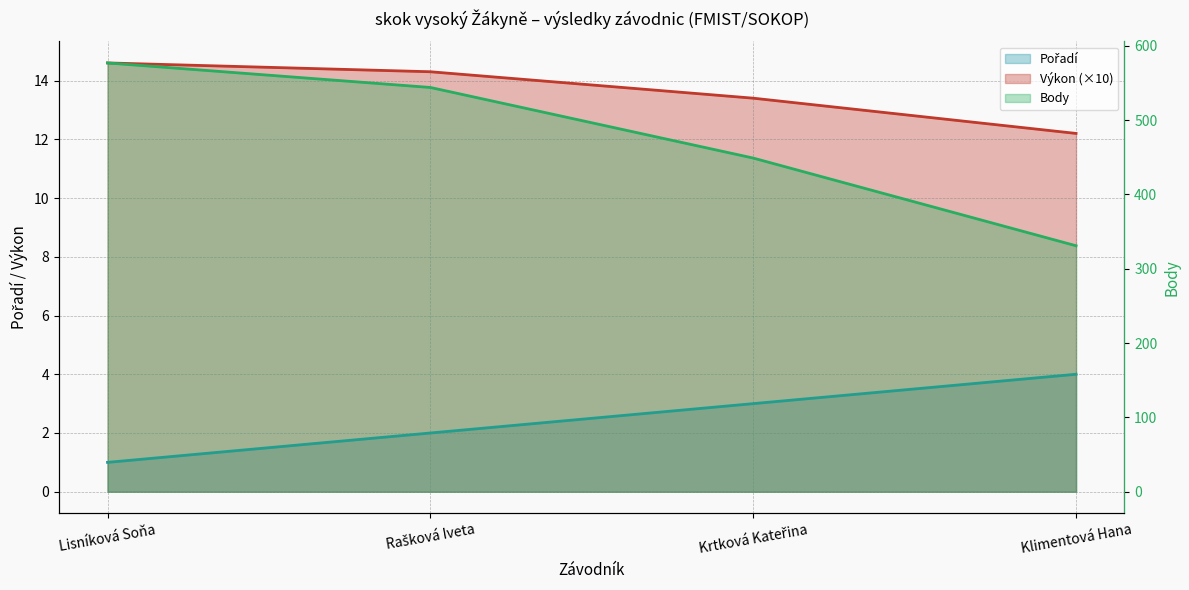

Which series changed the most between Lisníková Soňa and Rašková Iveta?

Body